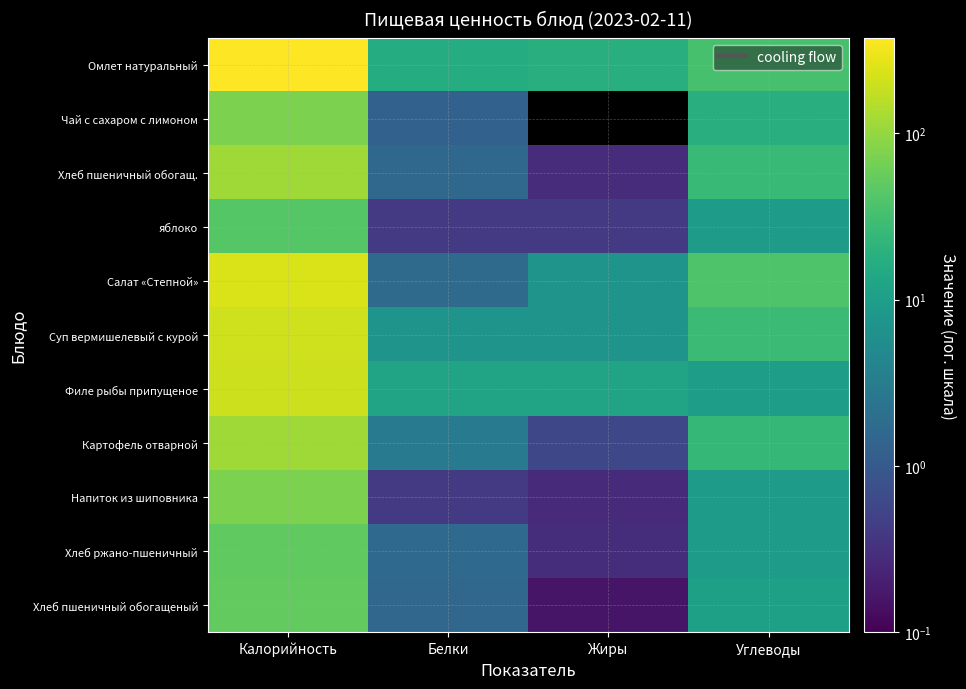

Reading right to left, what are all the values shown in this chart?

Омлет натуральный: Углеводы=34.2	Жиры=18.2	Белки=16.3	Калорийность=376.3
Чай с сахаром с лимоном: Углеводы=17.6	Жиры=0.0	Белки=1.3	Калорийность=74.3
Хлеб пшеничный обогащ.: Углеводы=25.9	Жиры=0.3	Белки=1.6	Калорийность=115.3
яблоко: Углеводы=9.3	Жиры=0.4	Белки=0.4	Калорийность=43.5
Салат «Степной»: Углеводы=39.4	Жиры=7.1	Белки=1.7	Калорийность=234.7
Суп вермишелевый с курой: Углеводы=27.5	Жиры=7.2	Белки=7.1	Калорийность=208.6
Филе рыбы припущеное: Углеводы=9.6	Жиры=12.3	Белки=12.2	Калорийность=204.0
Картофель отварной: Углеводы=23.7	Жиры=0.6	Белки=3.0	Калорийность=115.0
Напиток из шиповника: Углеводы=9.4	Жиры=0.3	Белки=0.4	Калорийность=74.7
Хлеб ржано-пшеничный: Углеводы=9.4	Жиры=0.3	Белки=1.6	Калорийность=49.8
Хлеб пшеничный обогащеный: Углеводы=10.8	Жиры=0.2	Белки=1.5	Калорийность=52.2